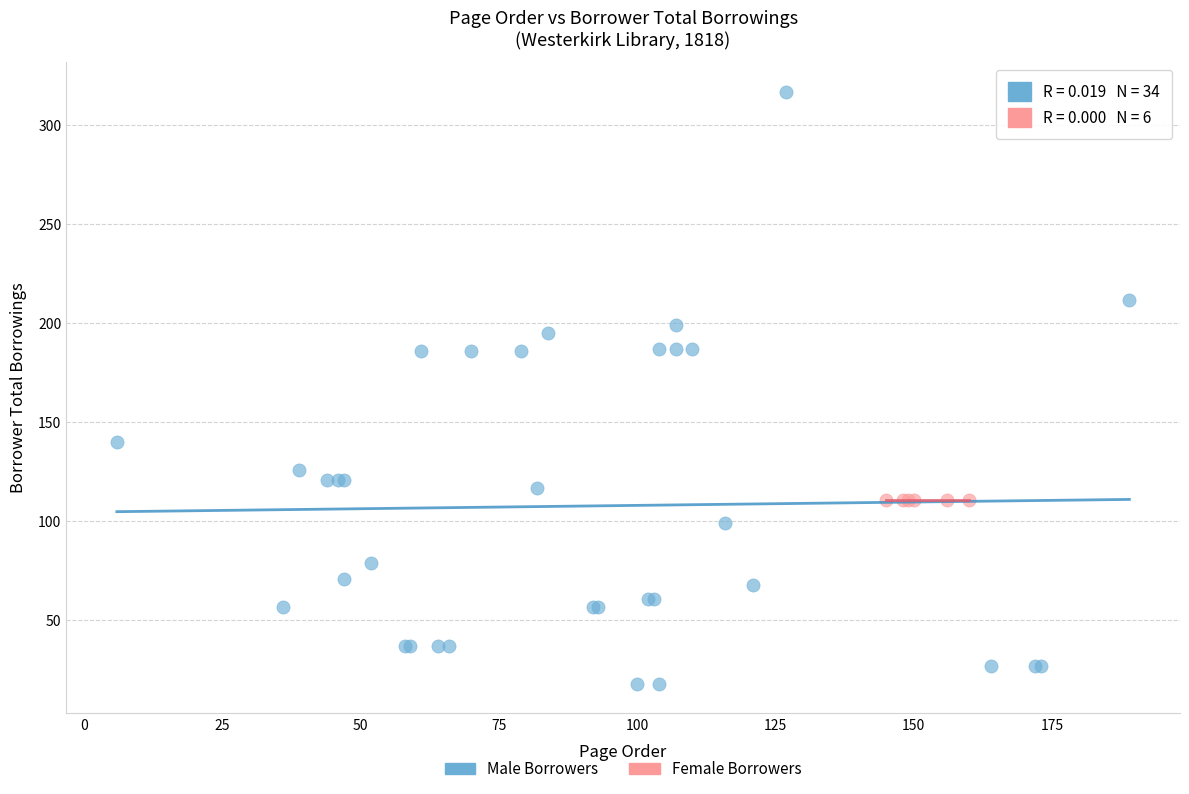

What are all the series names shown in the legend?

Male Borrowers, Female Borrowers